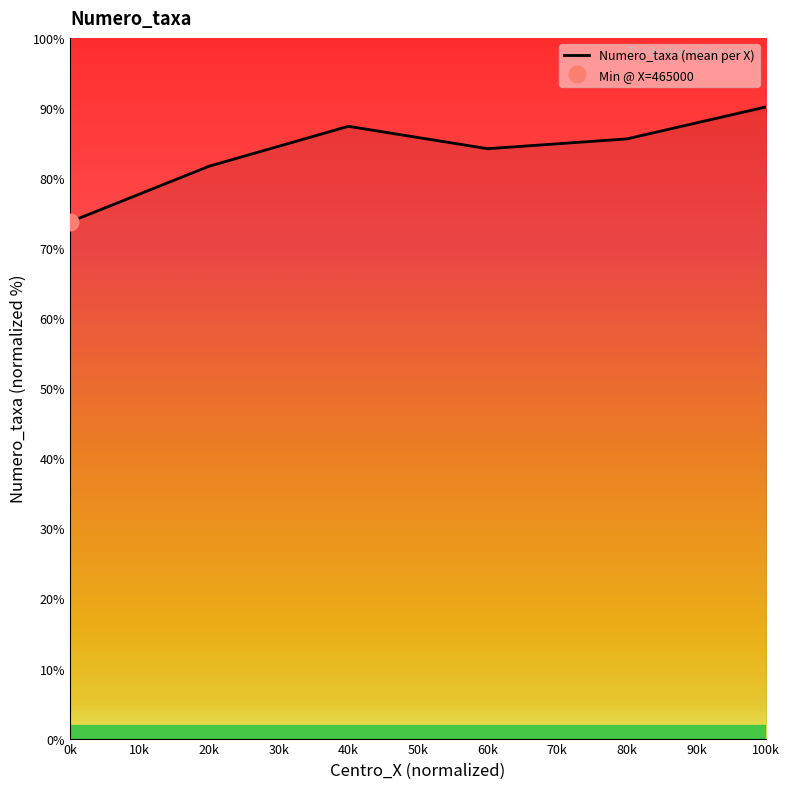

How many lines are shown in the chart?

1